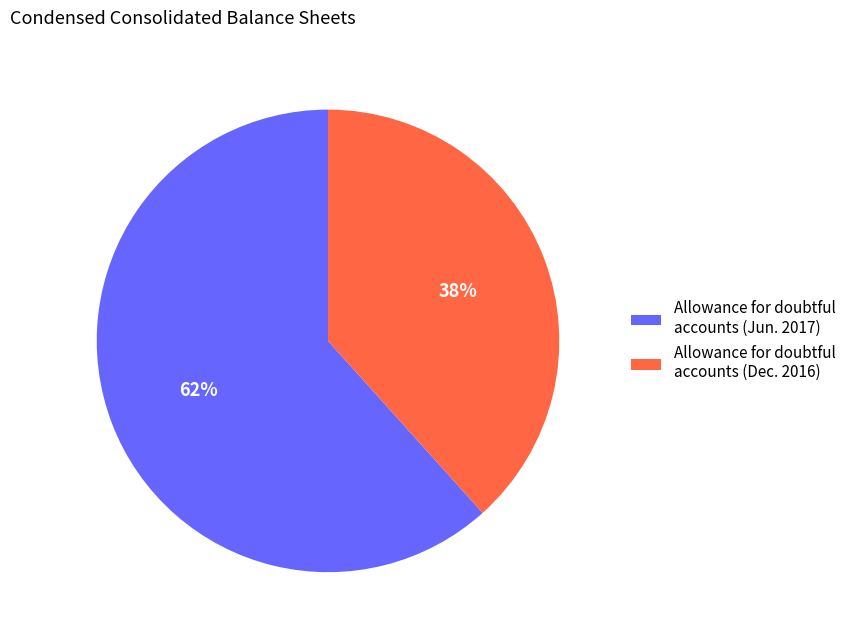

Between Allowance for doubtful accounts (Jun. 2017) and Allowance for doubtful accounts (Dec. 2016), which is larger?

Allowance for doubtful accounts (Jun. 2017)